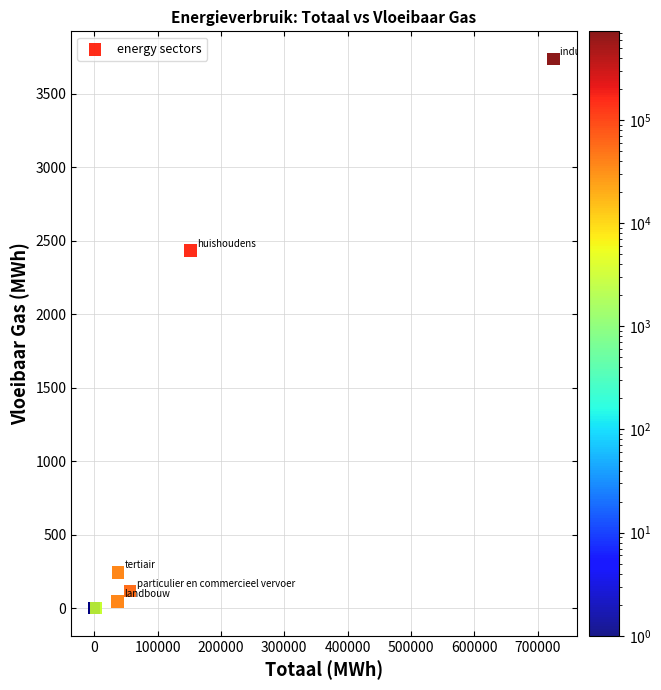

What Y value in the scatter plot is closest to 1868?

2431.5